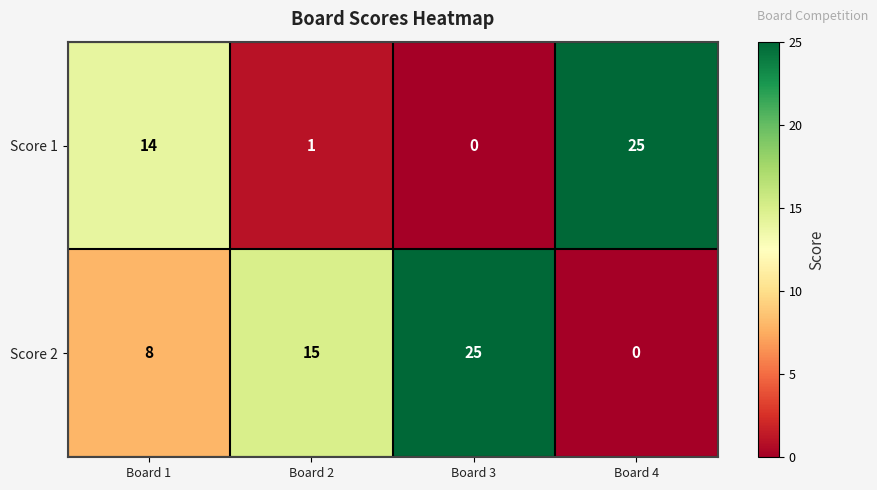

Which series changed the most between Board 2 and Board 4?

Score 1